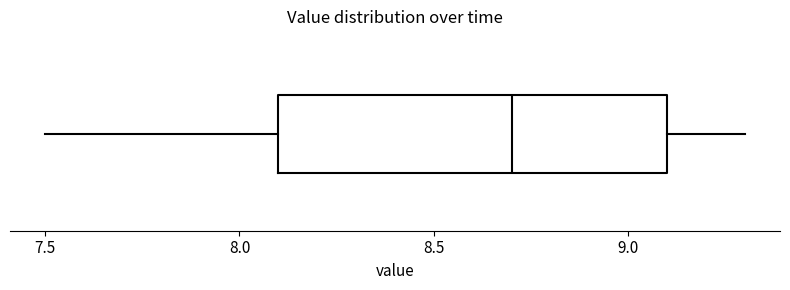

Where is the right edge of the box on the x-axis? The values are not printed on the chart, so give them approximately, as read against the axis.

9.1